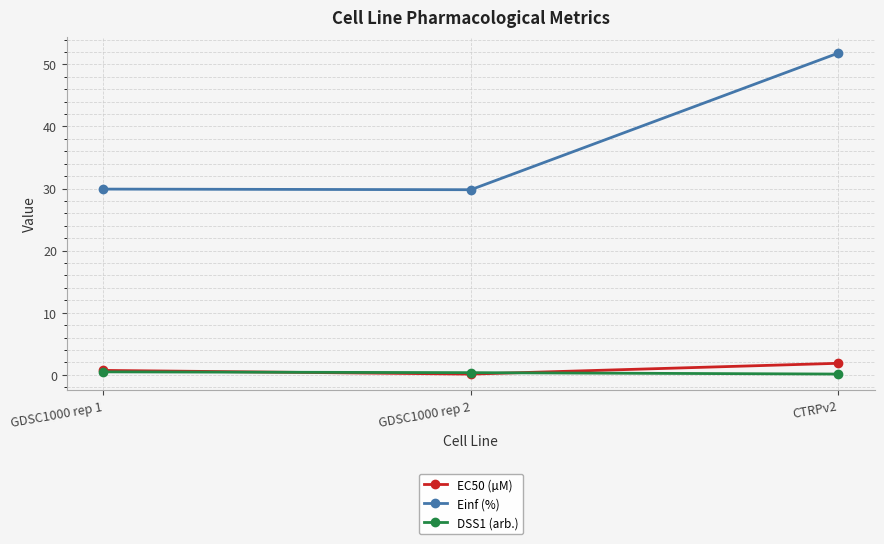

The value of Einf (%) at CTRPv2 is 51.8. True or false?

True